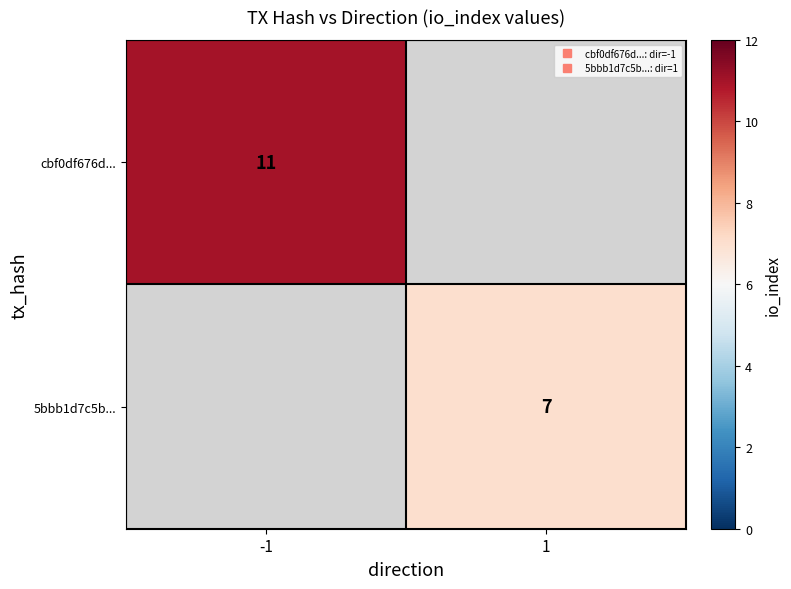

Which series has the largest range (max minus min)?

cbf0df676d...